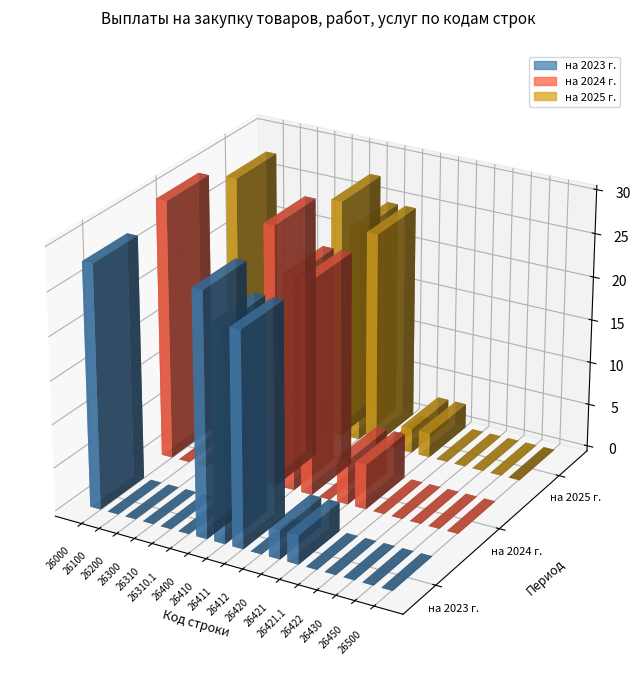

What are all the series names shown in the legend?

на 2023 г., на 2024 г., на 2025 г.